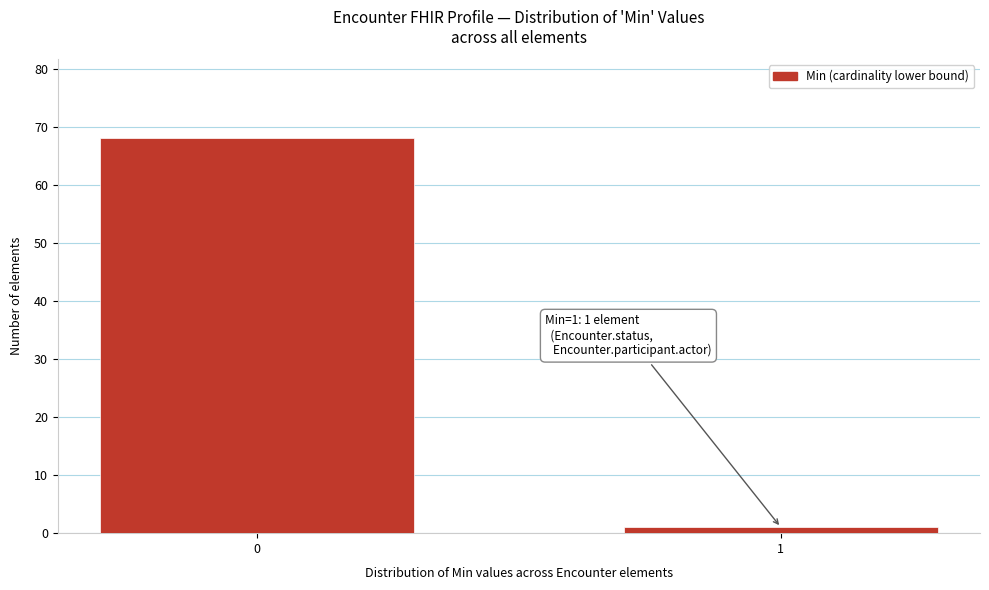

Reading left to right, list all the values displayed in this chart.

68	1